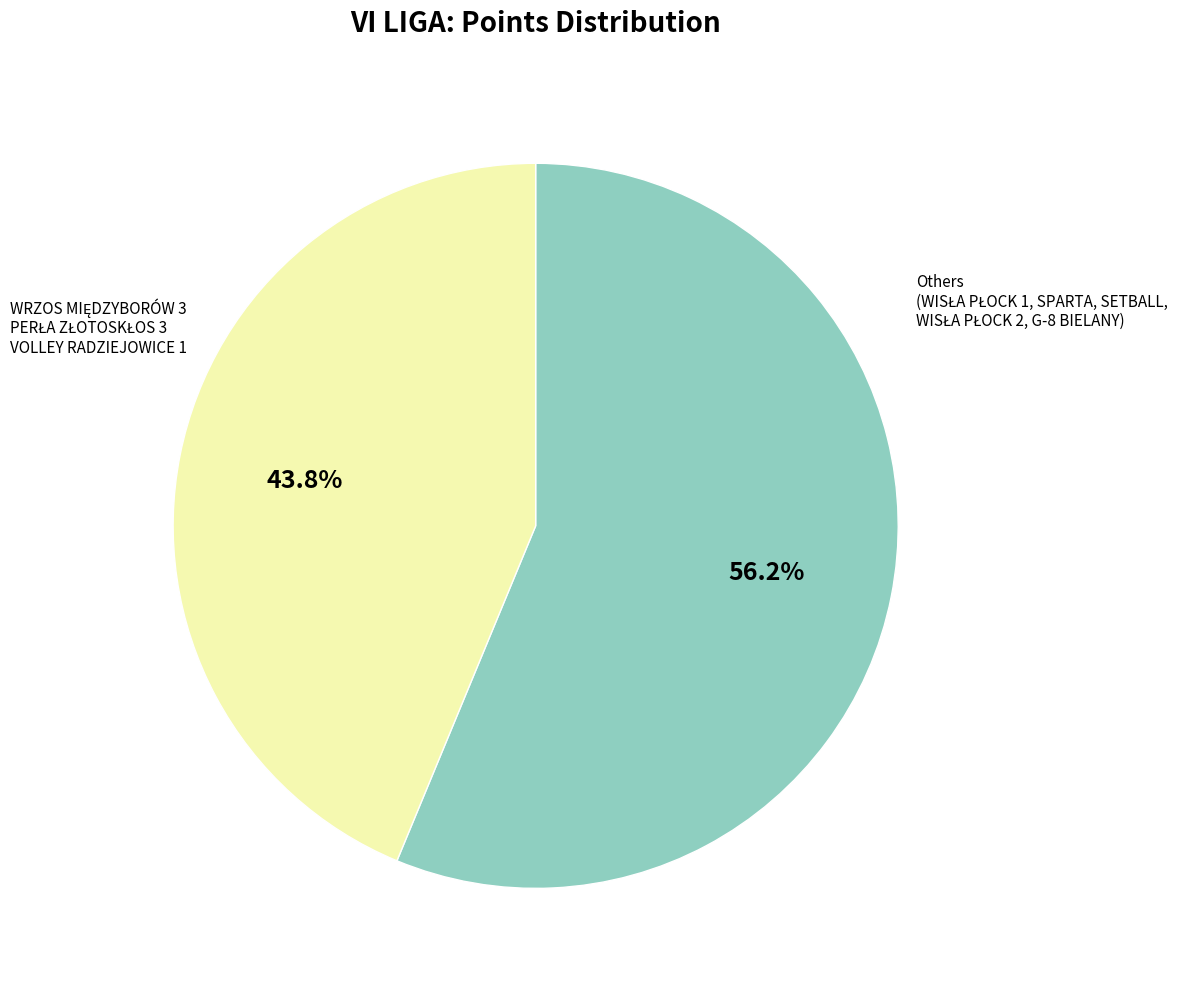

Does any single category account for the majority?

Yes